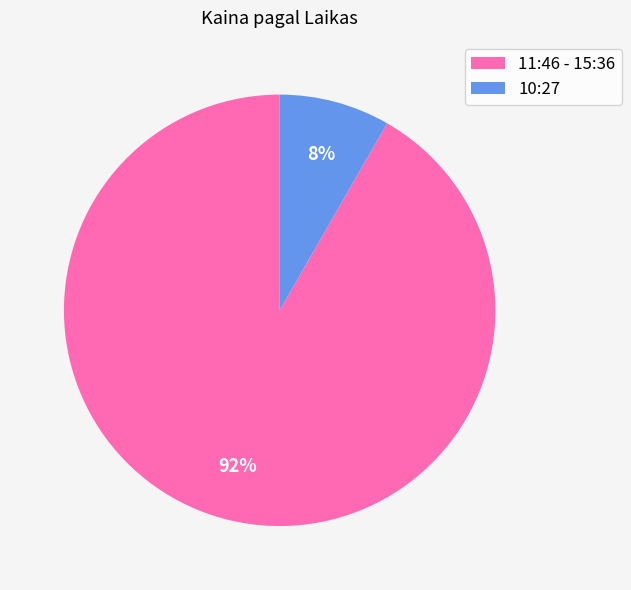

Is the sum of 11:46 - 15:36 and 10:27 greater than half?

Yes